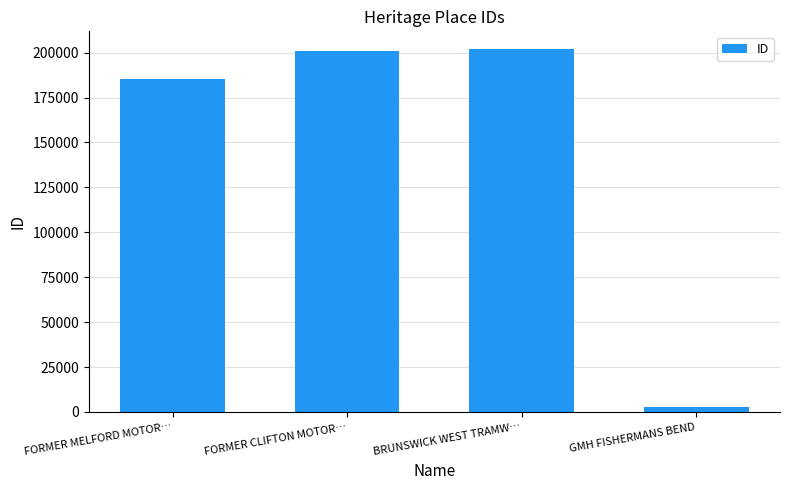

At which label is the value closest to 102329?

FORMER MELFORD MOTOR…